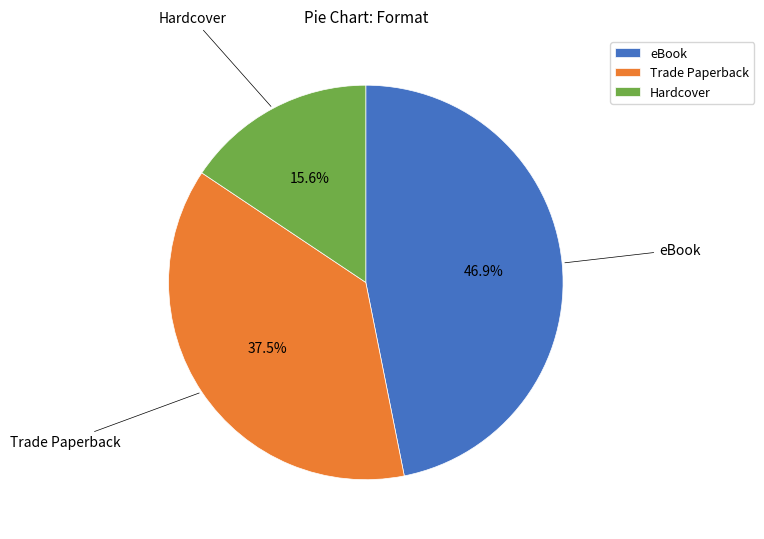

What is the ratio of the value at eBook to the value at Hardcover?

3.0